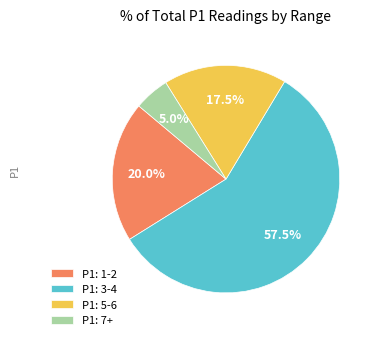

What percentage is NOT represented by P1: 1-2?

80.0%